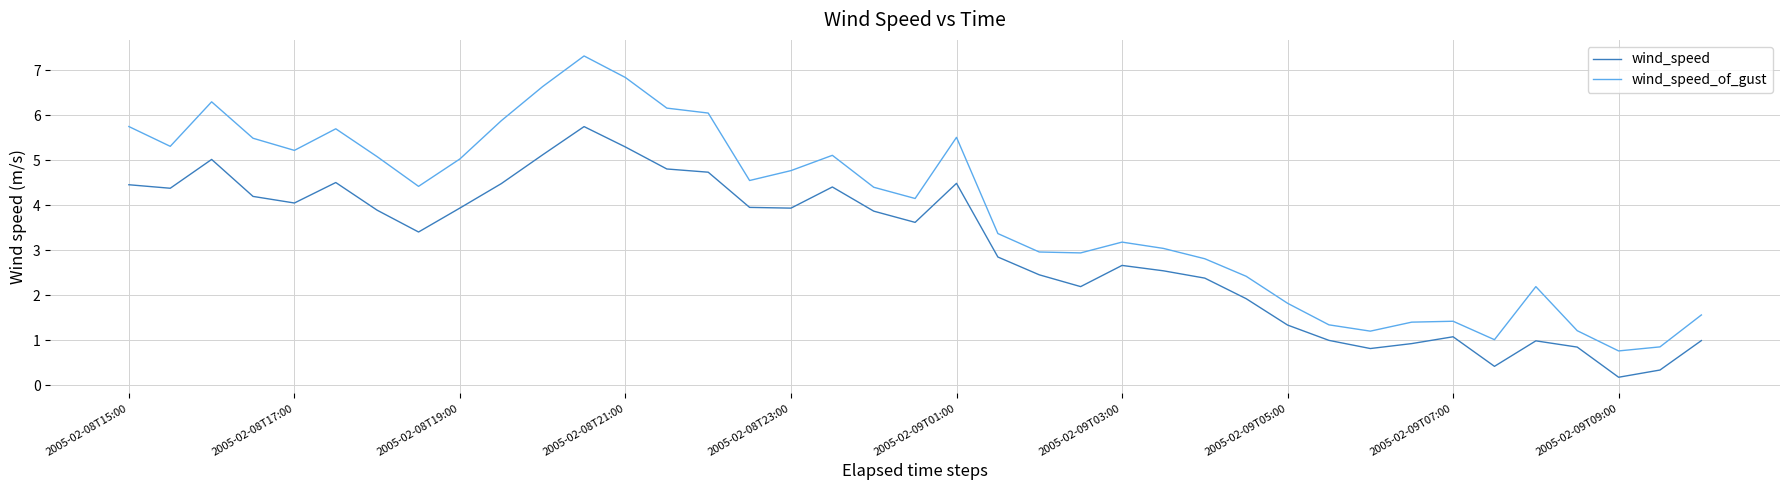

What is the average value of the wind_speed series?

3.0